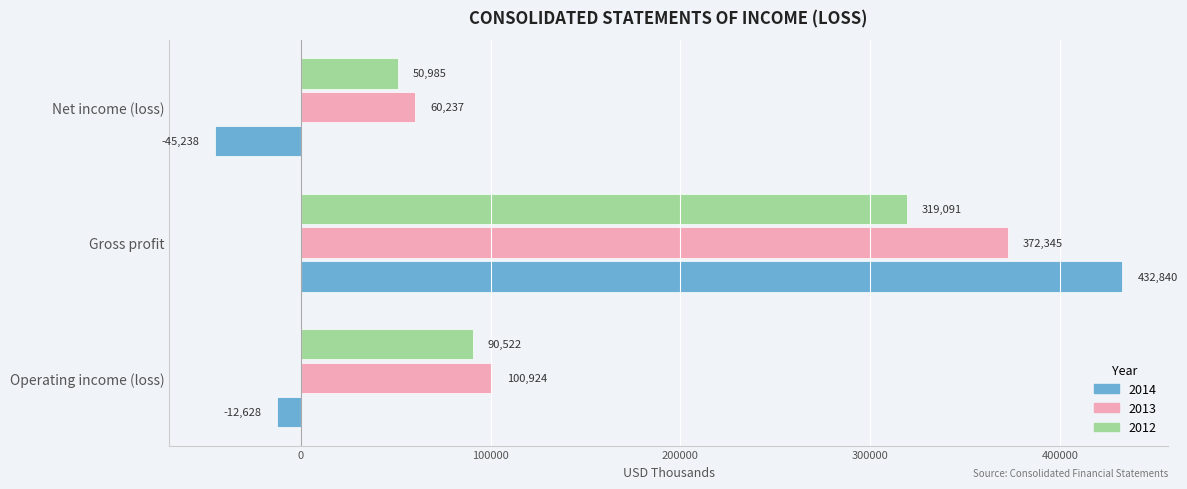

Which series has the largest total across all categories?

2013